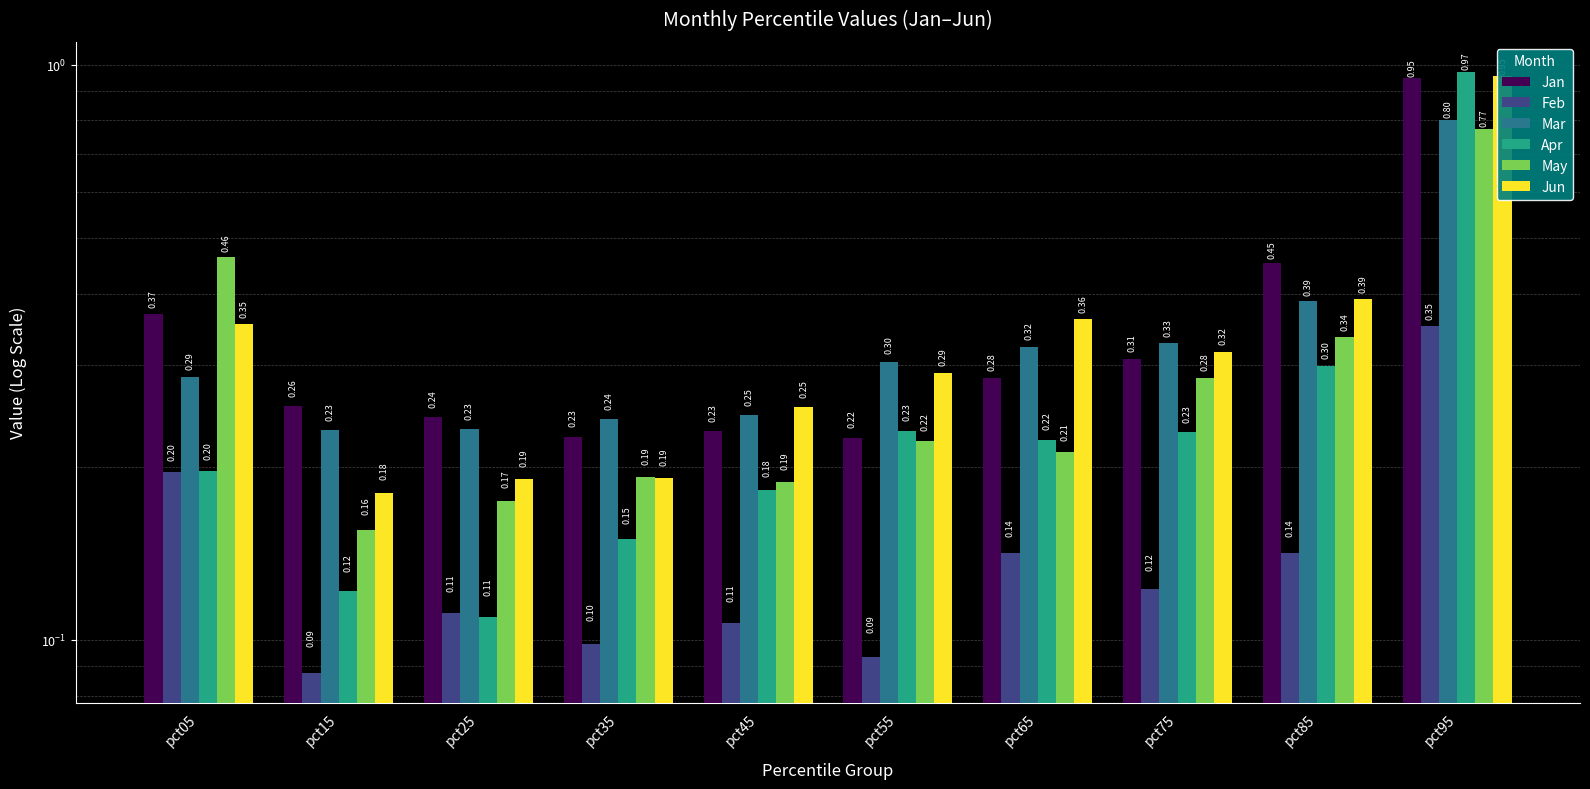

Between pct25 and pct55, which series saw the biggest shift?

Apr